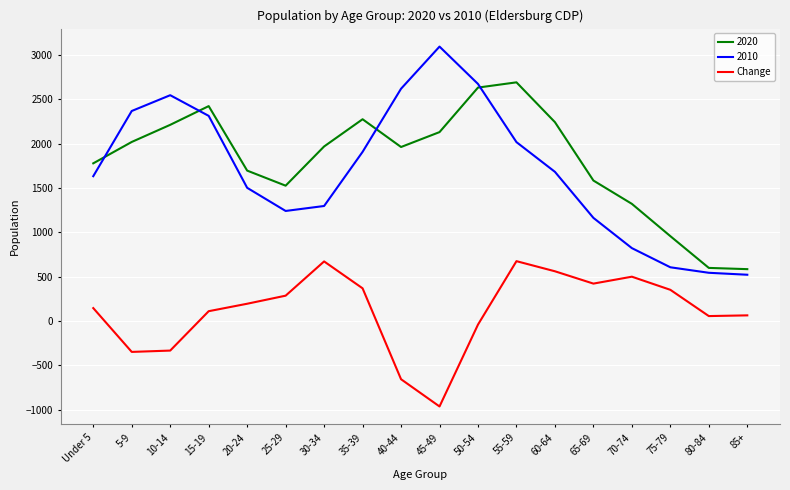

Is the value of 2020 at 10-14 greater than the value of Change at 65-69?

Yes